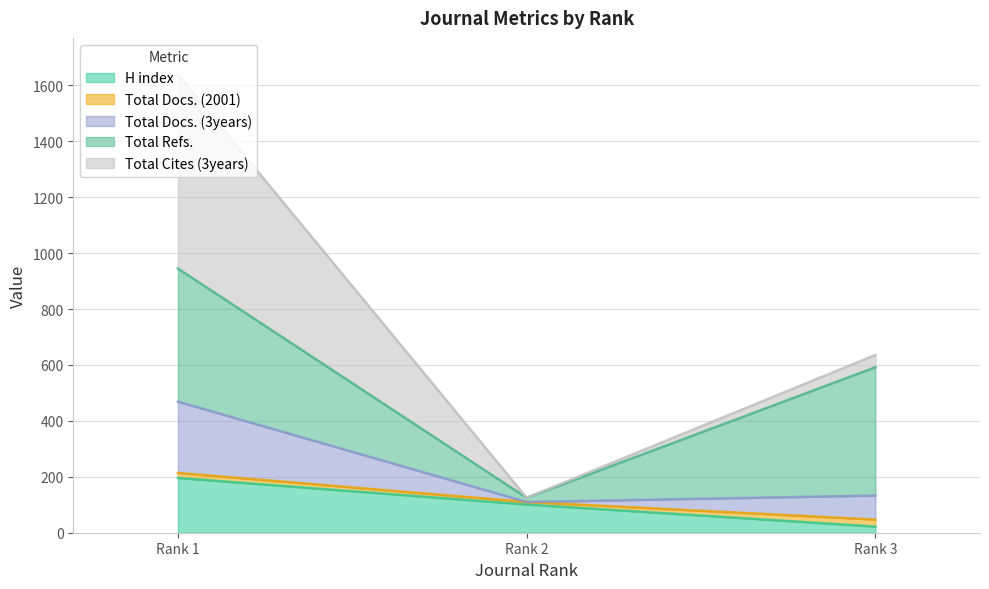

At which label does H index reach its minimum?

Rank 3